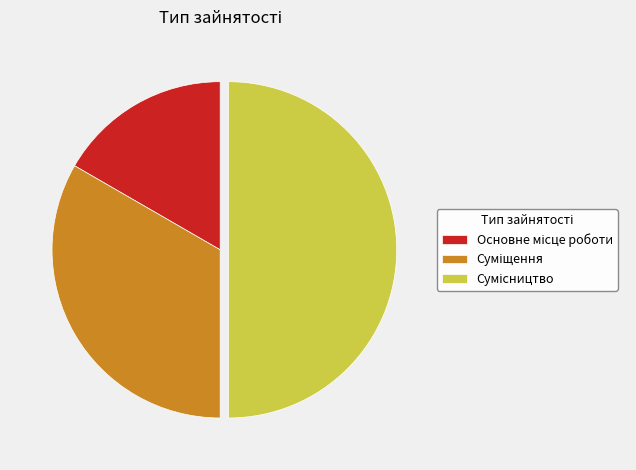

Combined, do Основне місце роботи and Сумісництво account for over 50%?

Yes